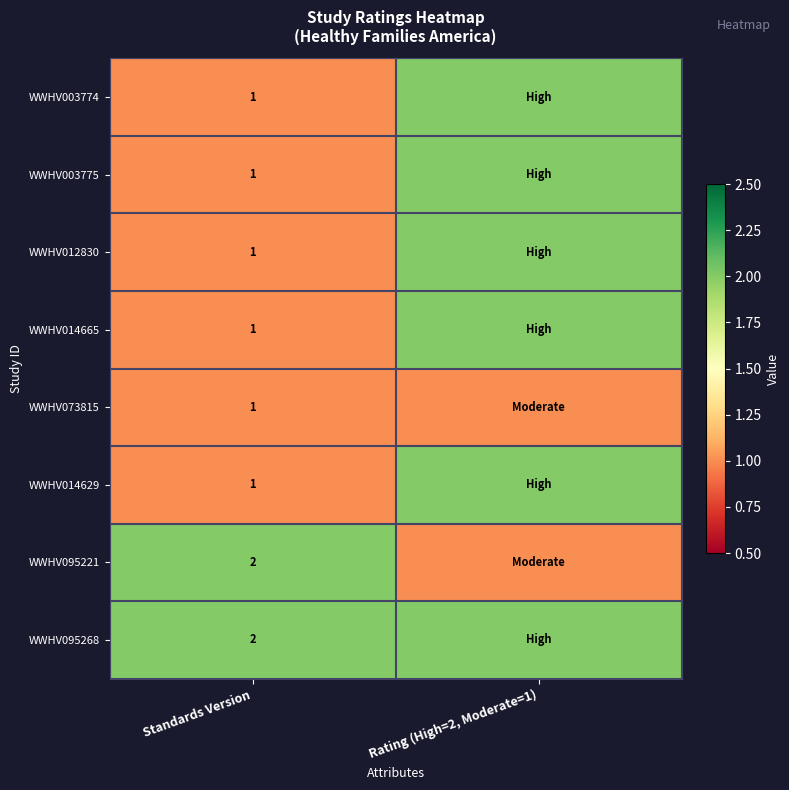

What is the difference between the highest and lowest values at Rating (High=2, Moderate=1)?

1